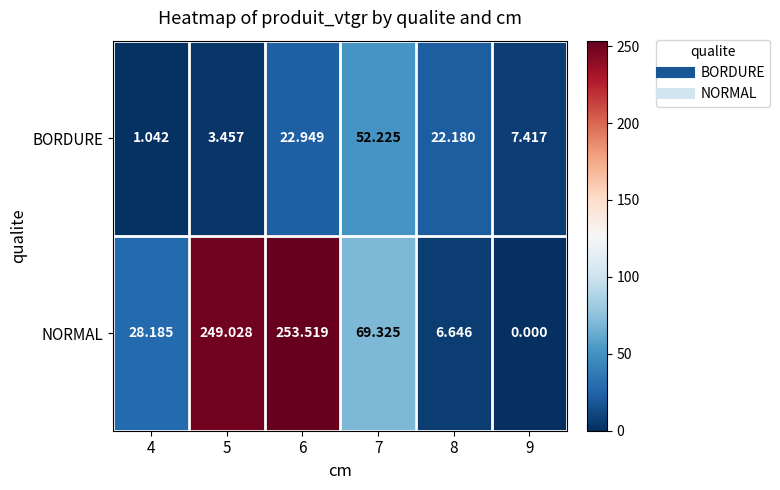

Between 5 and 9, which series saw the biggest shift?

NORMAL